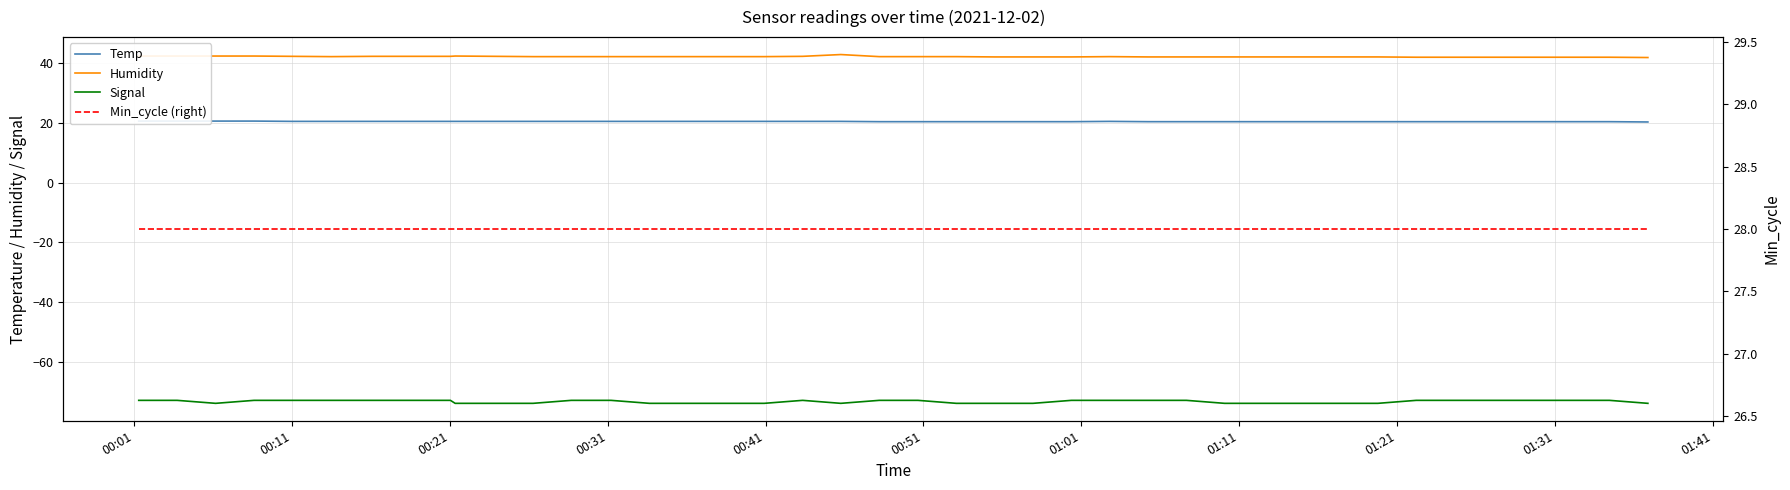

True or false: Min_cycle (right) and Humidity intersect in this chart.

False